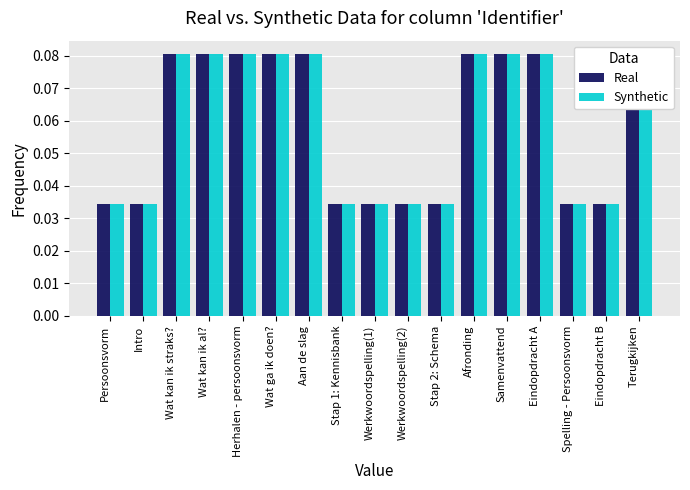

At which category is the sum across all series the highest?

Terugkijken